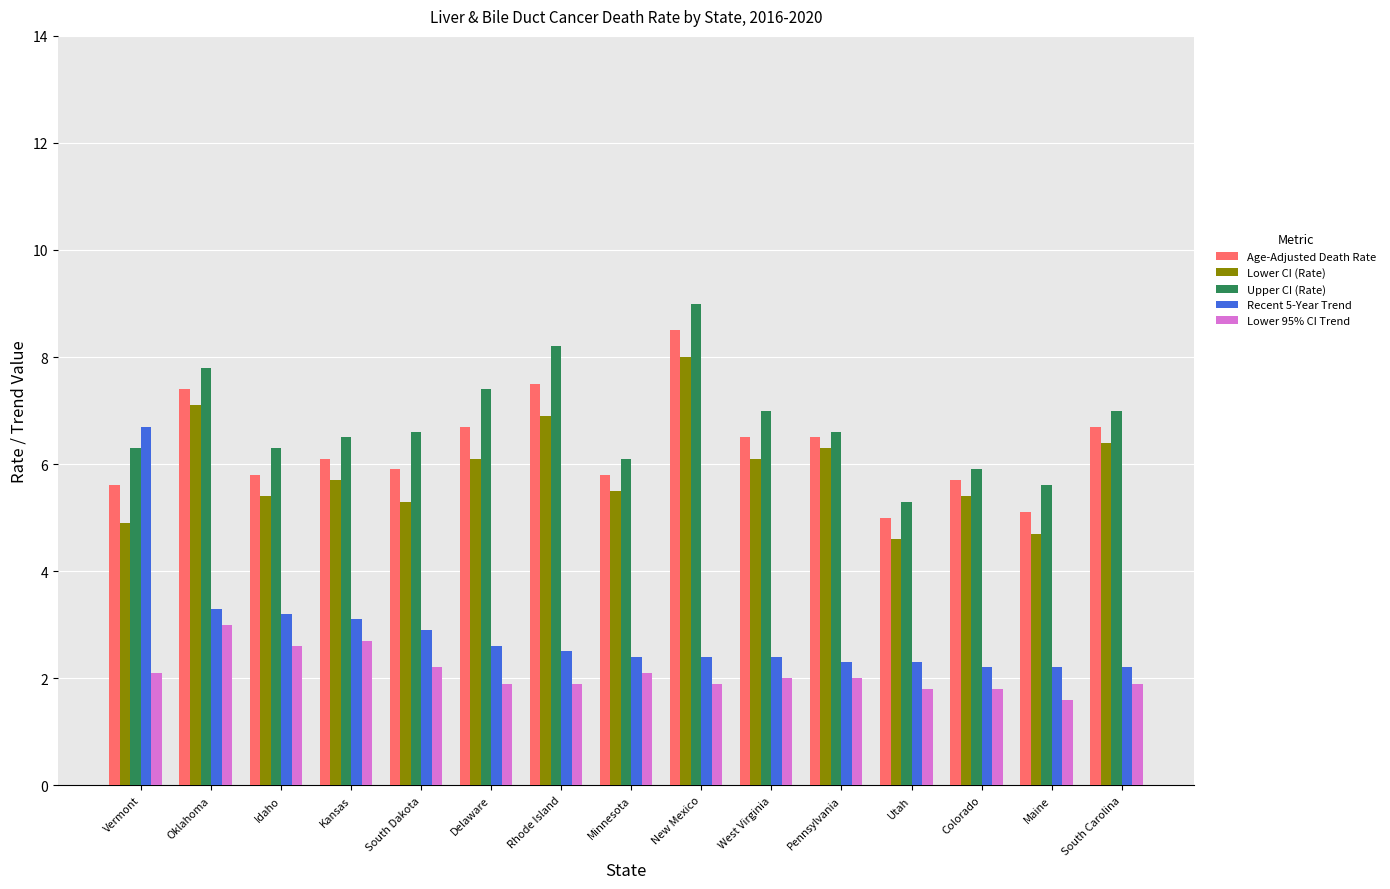

Which series has the largest range (max minus min)?

Recent 5-Year Trend